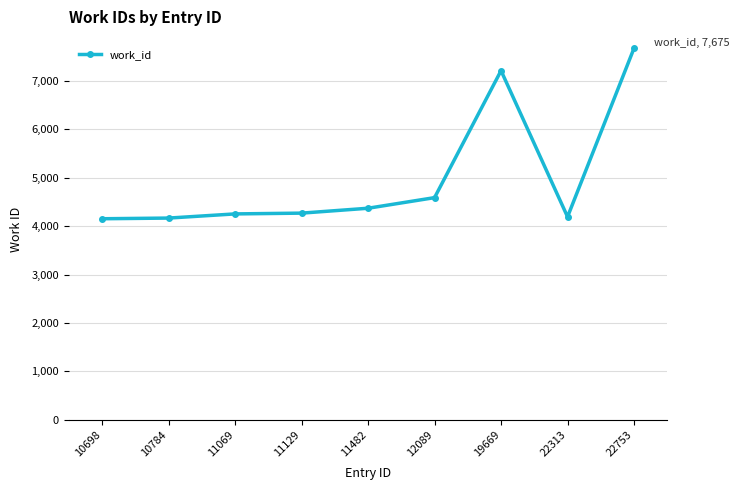

Does the chart have visible grid lines?

Yes